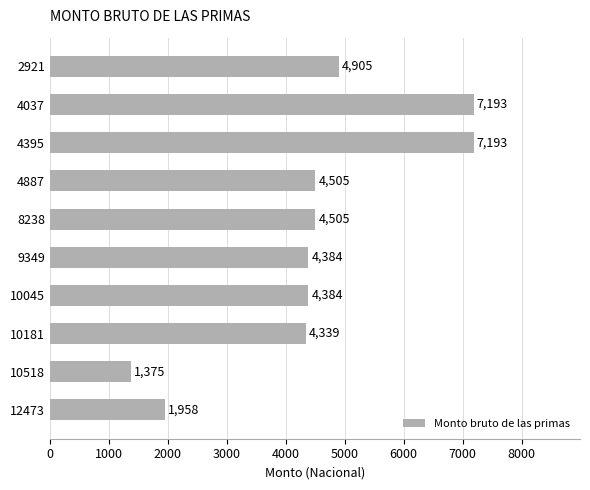

What is the value of the 8th bar from the top?

4339